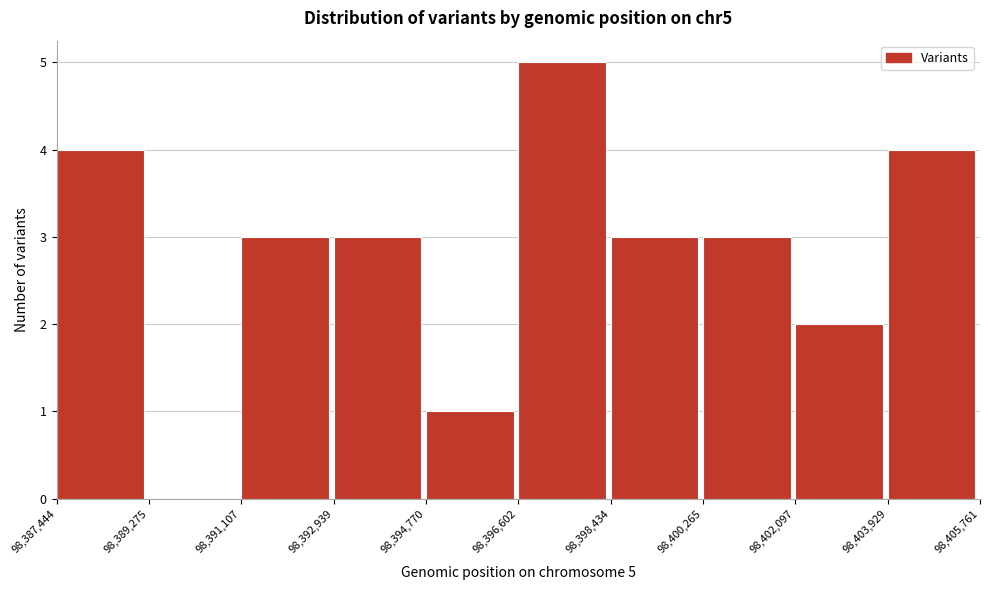

Over which range of the x-axis is the bar tallest?

98,396,602 to 98,398,434